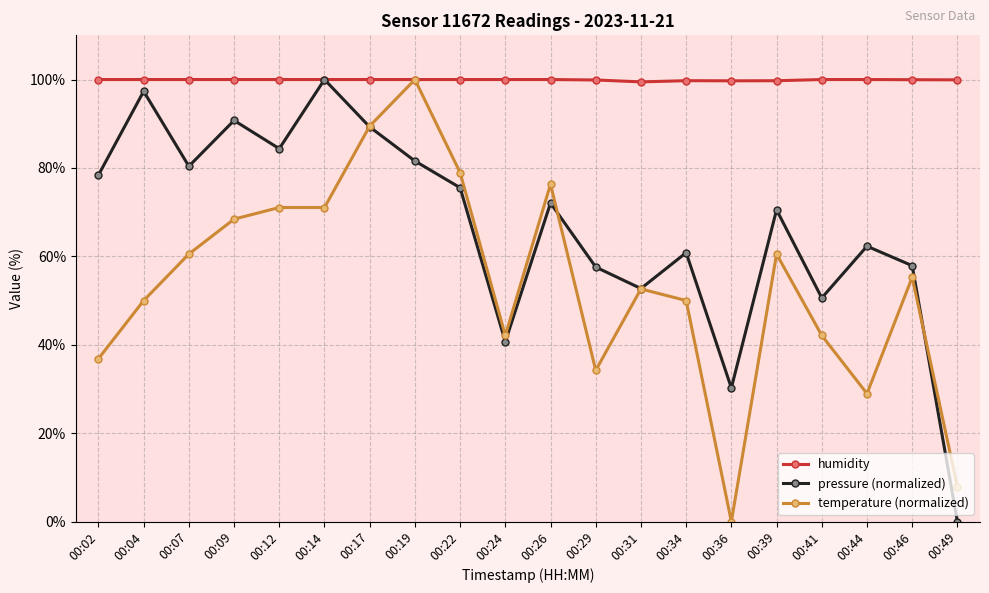

Rank the series by their average value, from lowest to highest.

temperature (normalized), pressure (normalized), humidity